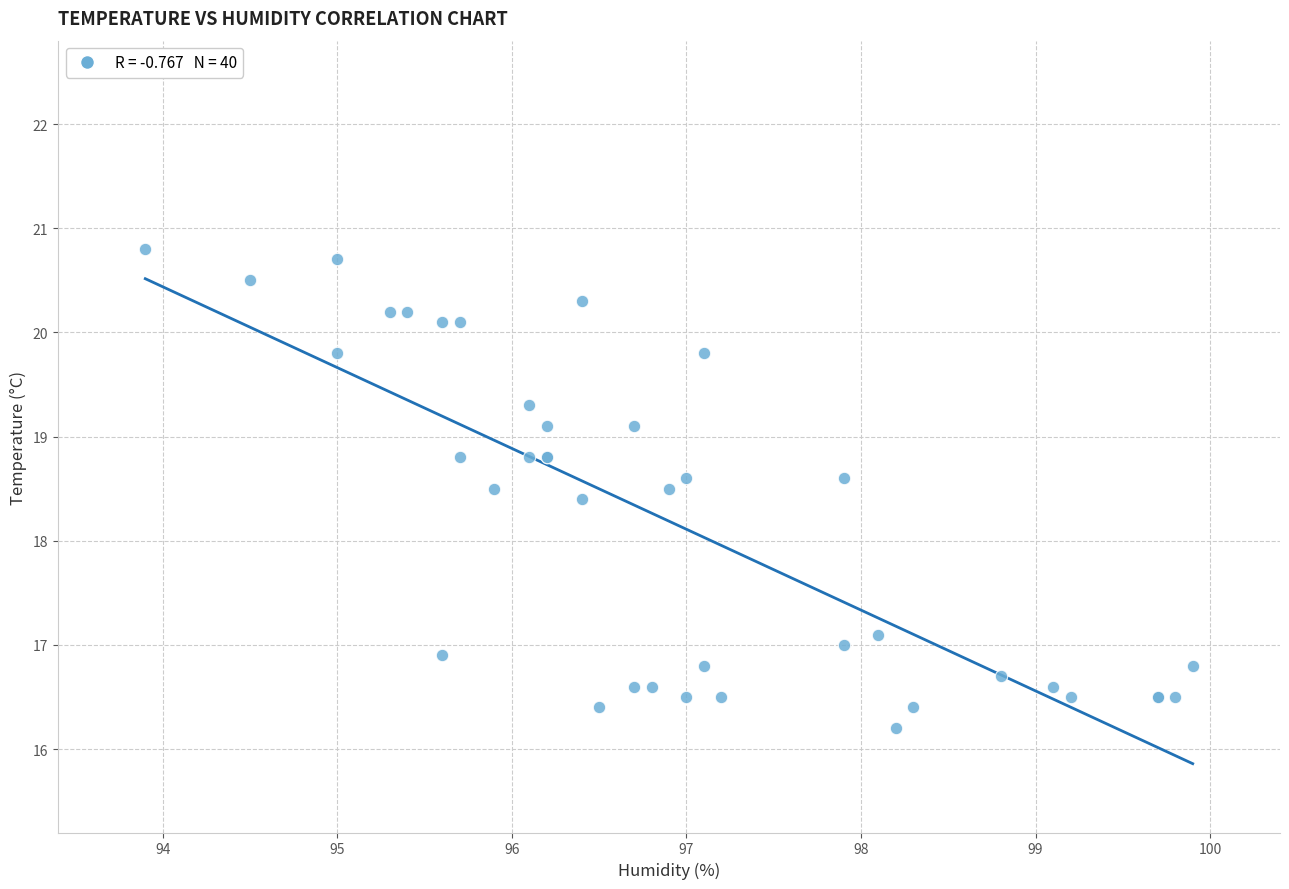

What Y value in the scatter plot is closest to 18?

18.4